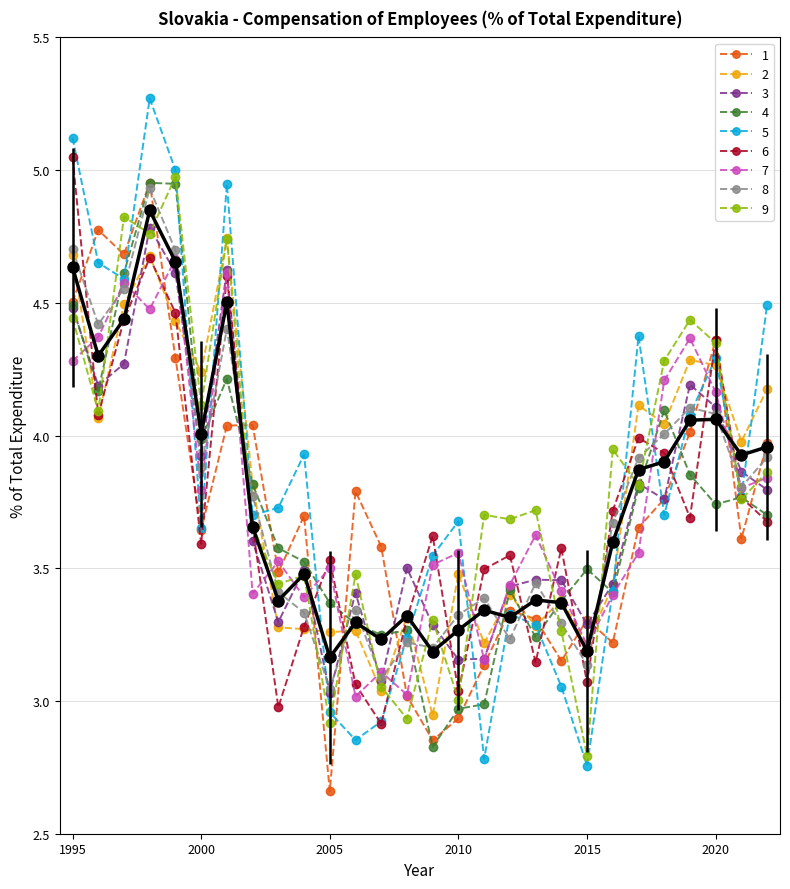

List the labels in order of value, largest first.

1998, 1999, 1995, 2001, 1997, 1996, 2020, 2019, 2000, 2022, 2021, 2018, 2017, 2002, 2016, 2004, 2013, 2003, 2014, 2011, 2008, 2012, 2006, 2010, 2007, 2015, 2009, 2005